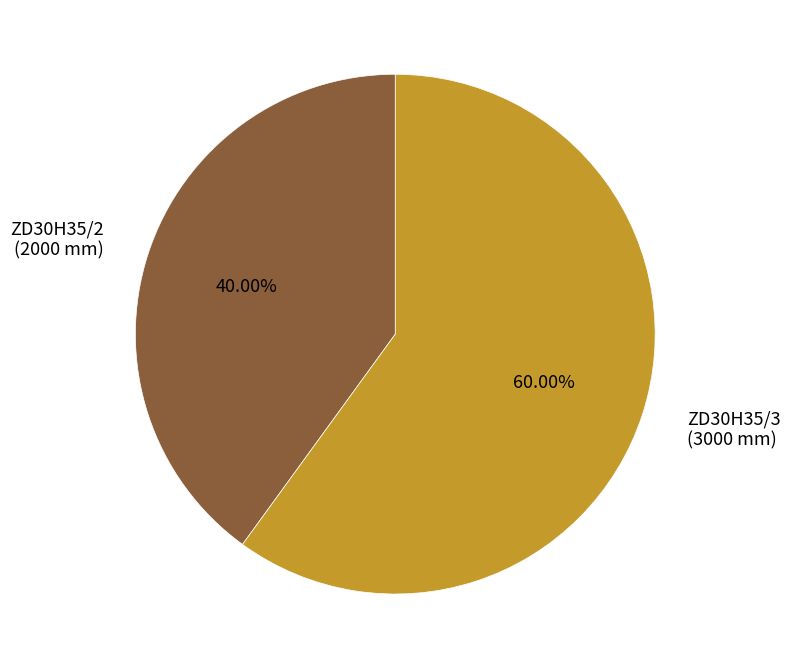

What is the majority slice?

ZD30H35/3